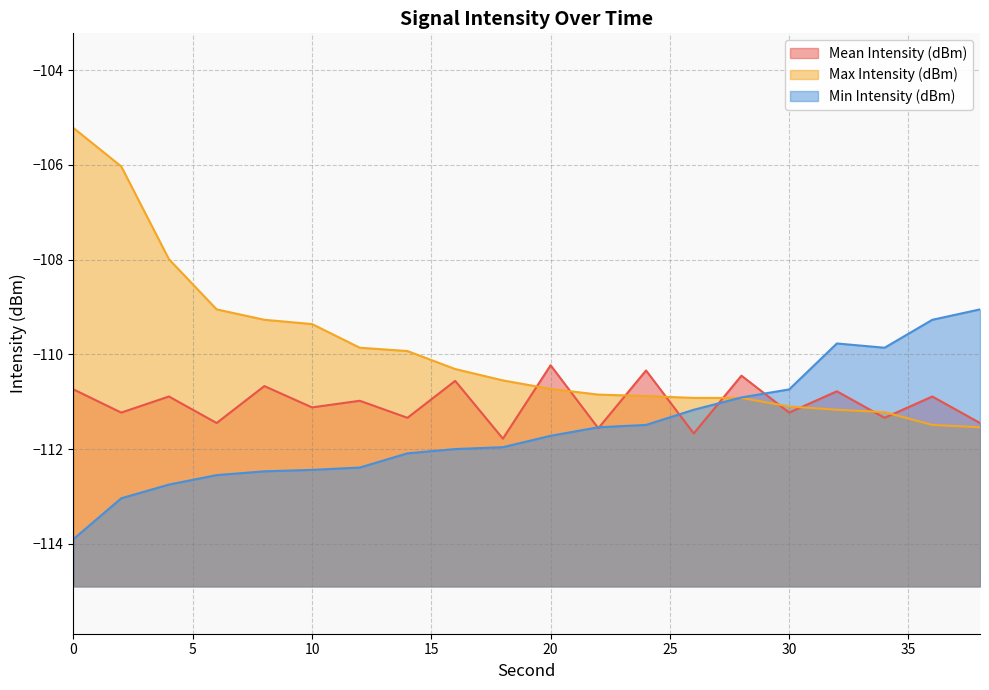

The Min Intensity (dBm) series shows -112.5 at 6. True or false?

True